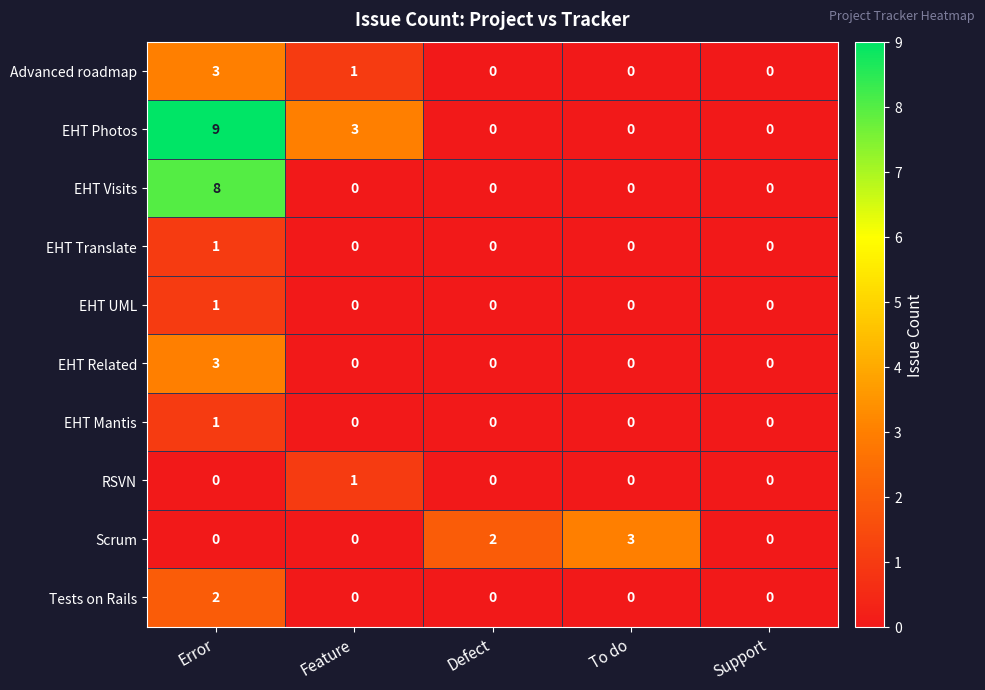

What is the difference between the second highest and minimum values in the EHT Photos series?

3